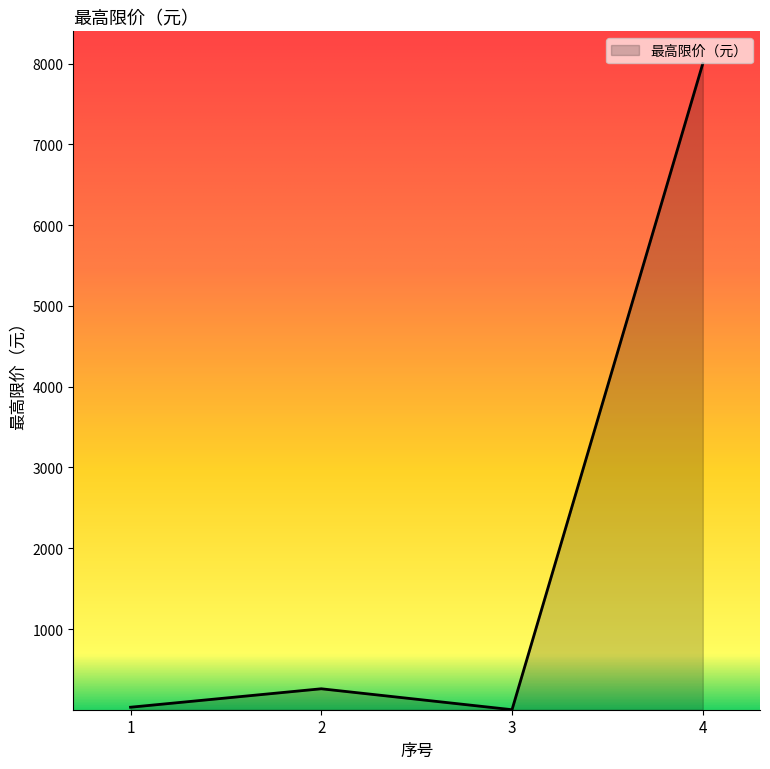

What is the difference between the second highest and second lowest values?

228.4